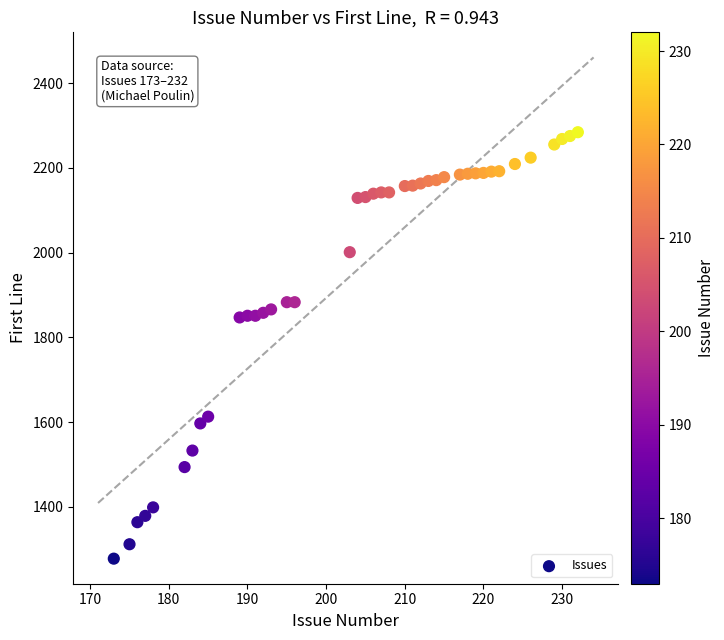

What is the range of X values (max minus min)?

59